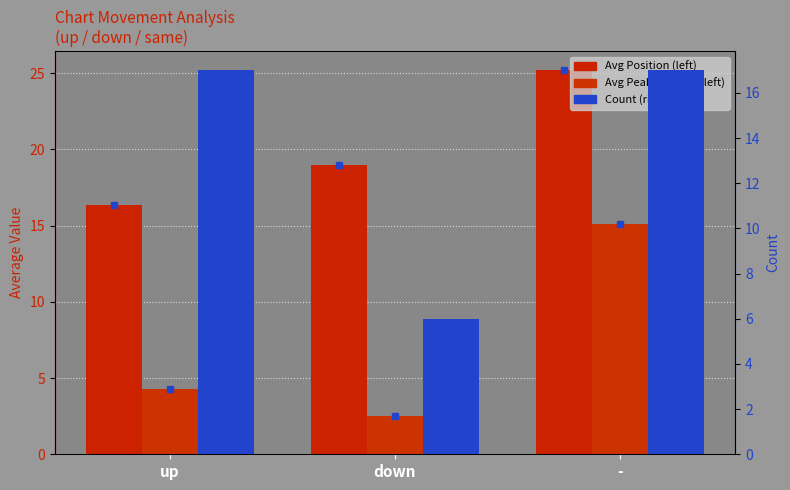

Reading left to right, what are all the values shown in this chart?

Avg Position: up=16.4	down=19.0	-=25.2
Avg Peak Position: up=4.3	down=2.5	-=15.1
Count: up=17.0	down=6.0	-=17.0